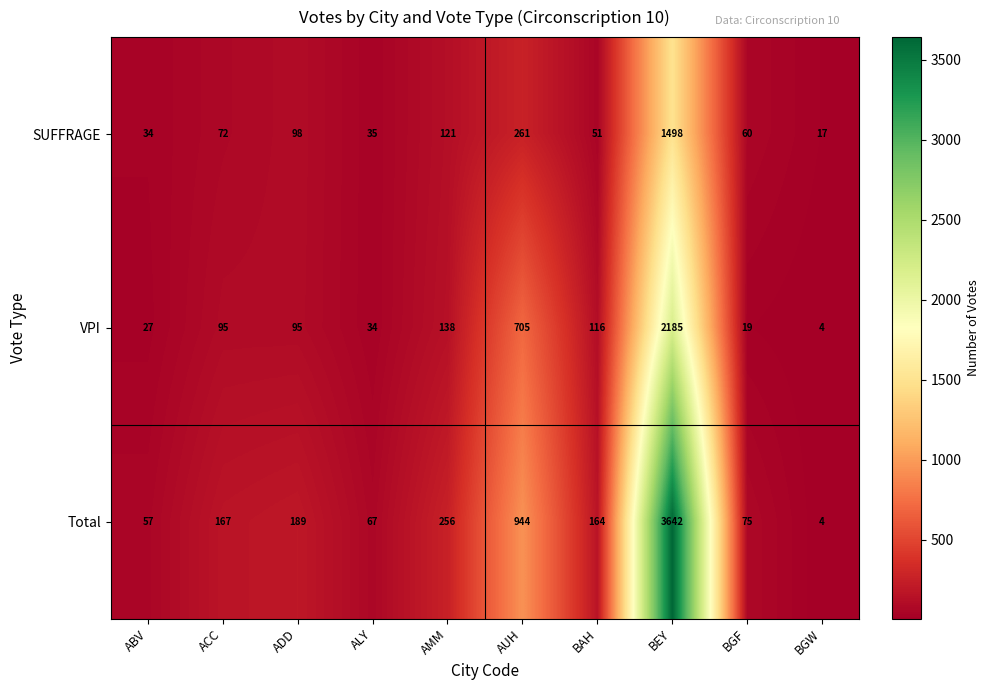

How many categories are shown in the chart?

10